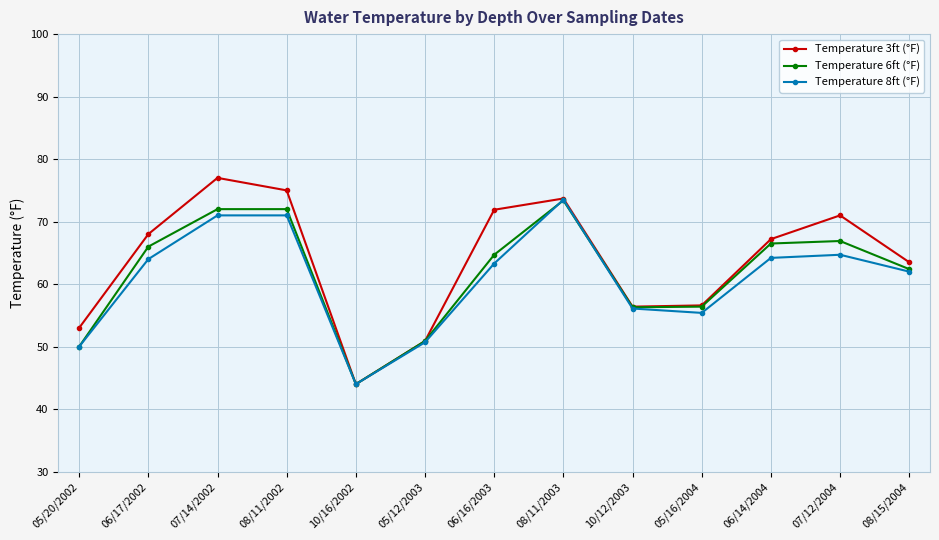

What is the value of the Temperature 6ft (°F) point at the 12th from the left?

66.9